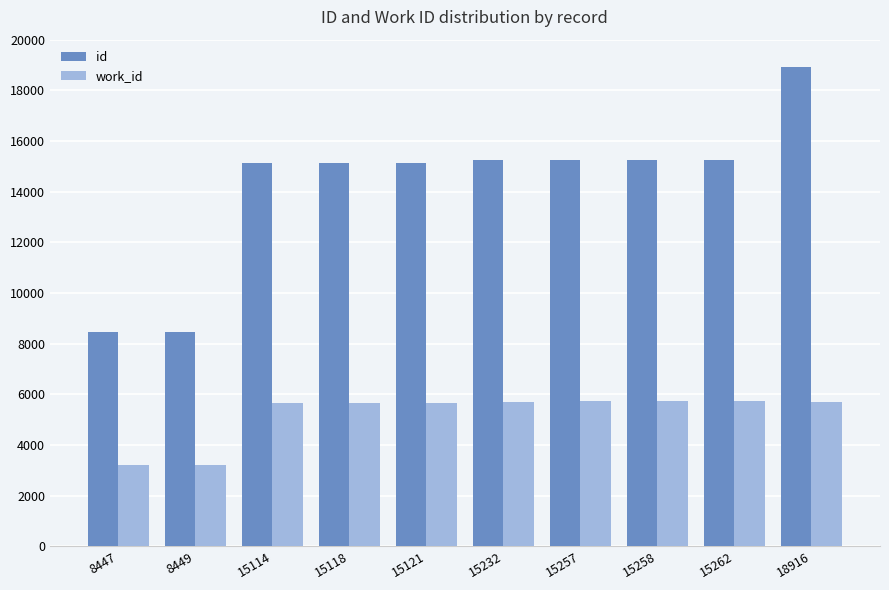

At which category does the chart reach its peak across all series?

18916